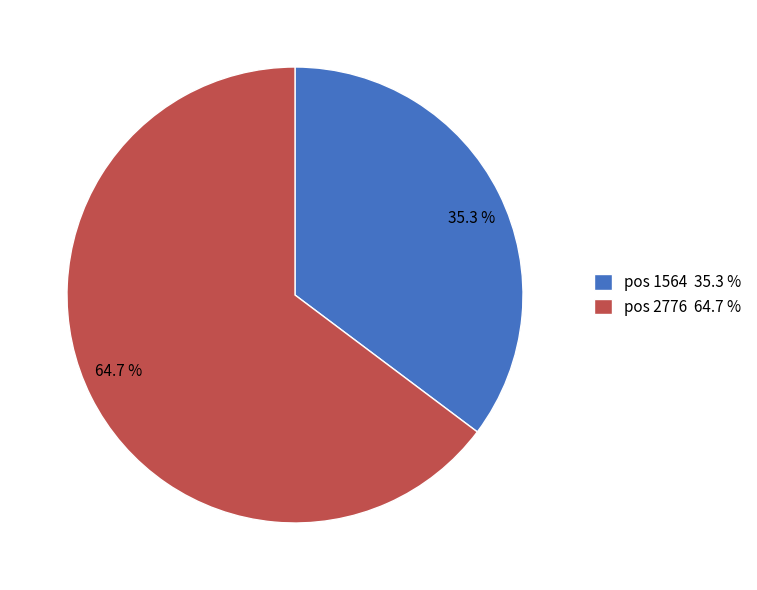

Does any single category account for the majority?

Yes